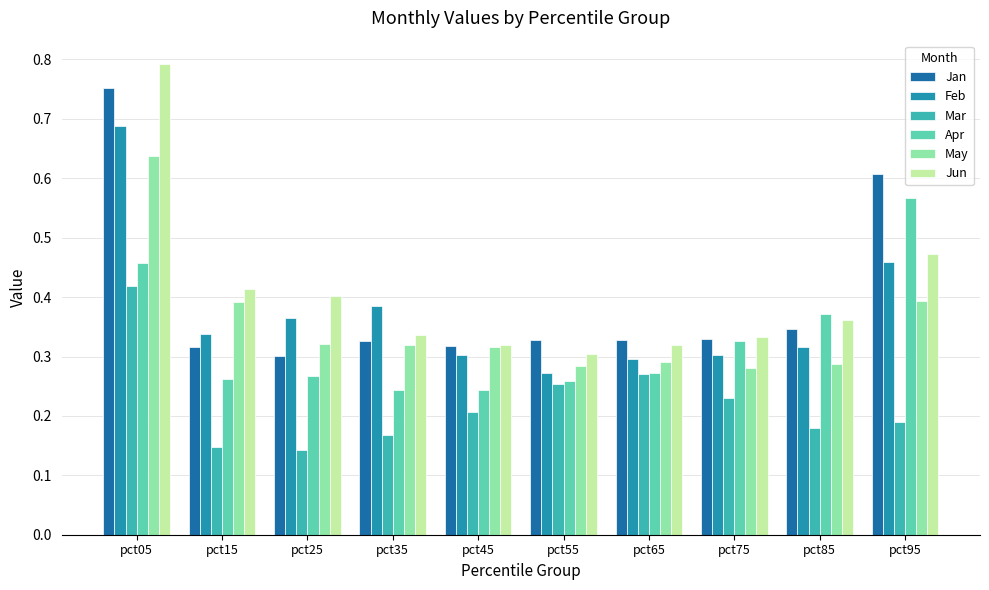

Count the Mar values in the range 0 to 1.

10